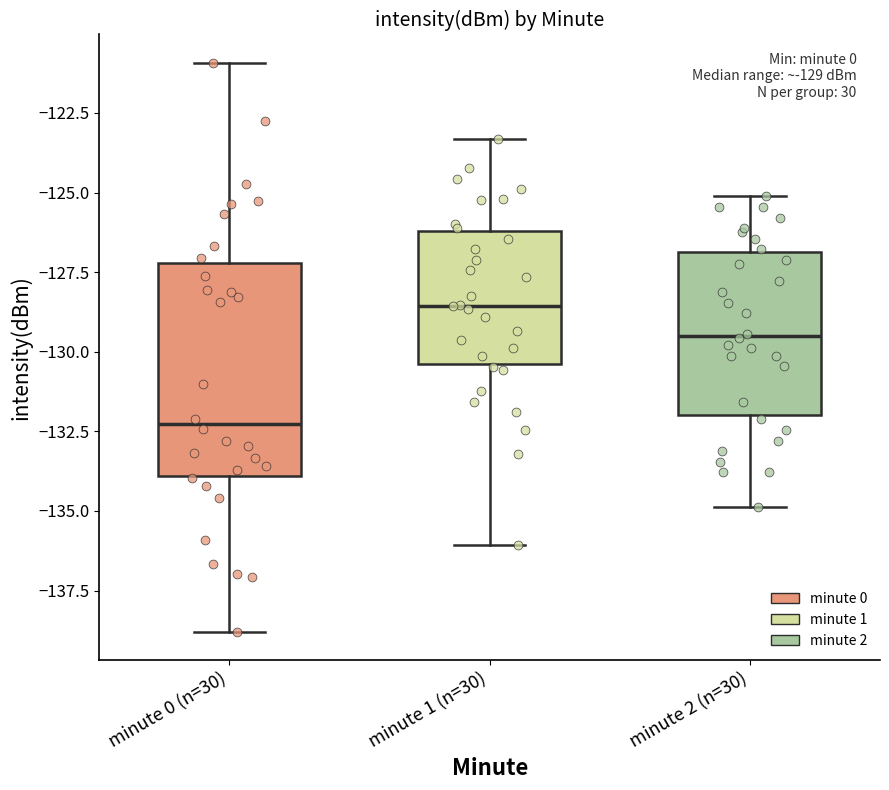

Which box has the highest median line?

minute 1 (n=30)